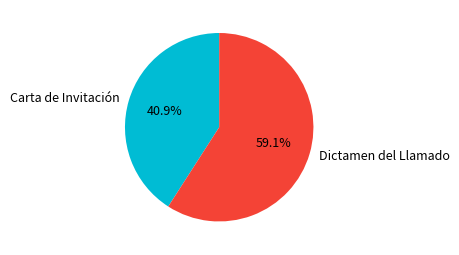

Which category accounts for the majority?

Dictamen del Llamado